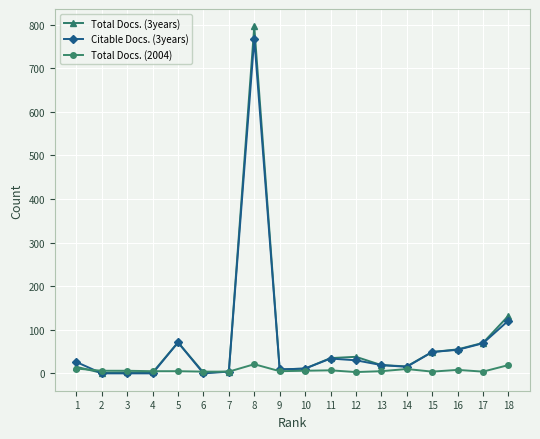

Where is Citable Docs. (3years) nearest to the value 384?

18